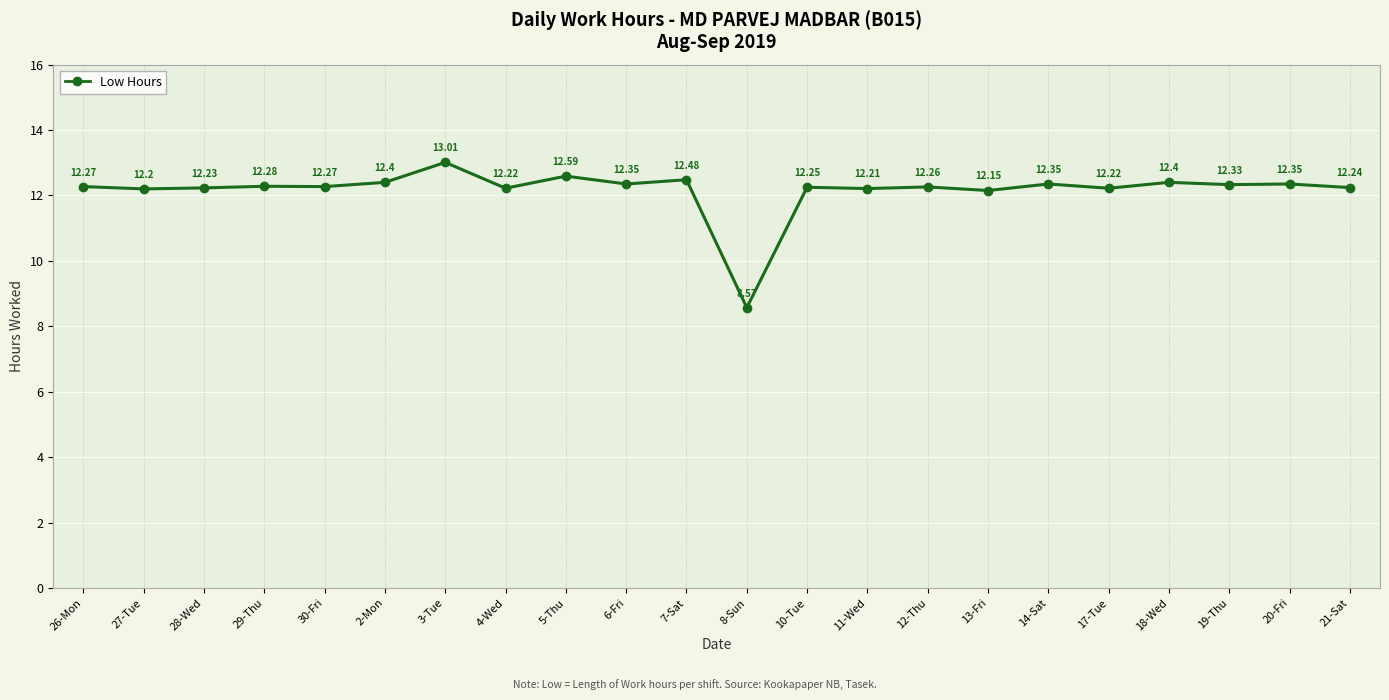

What is the change in value from 3-Tue to 19-Thu?

-0.7